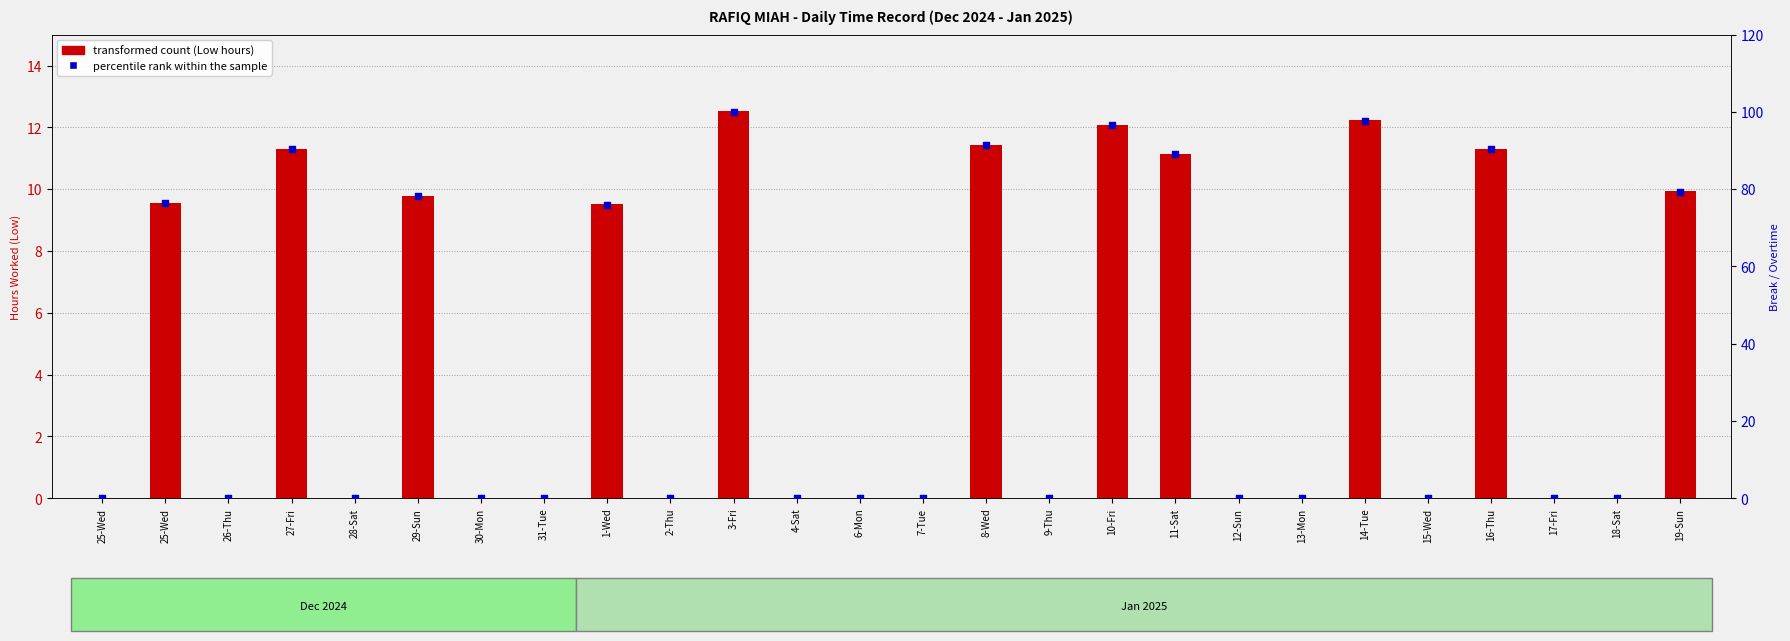

Is the value of transformed count (Low hours) at 11-Sat greater than the value of percentile rank within the sample at 17-Fri?

Yes